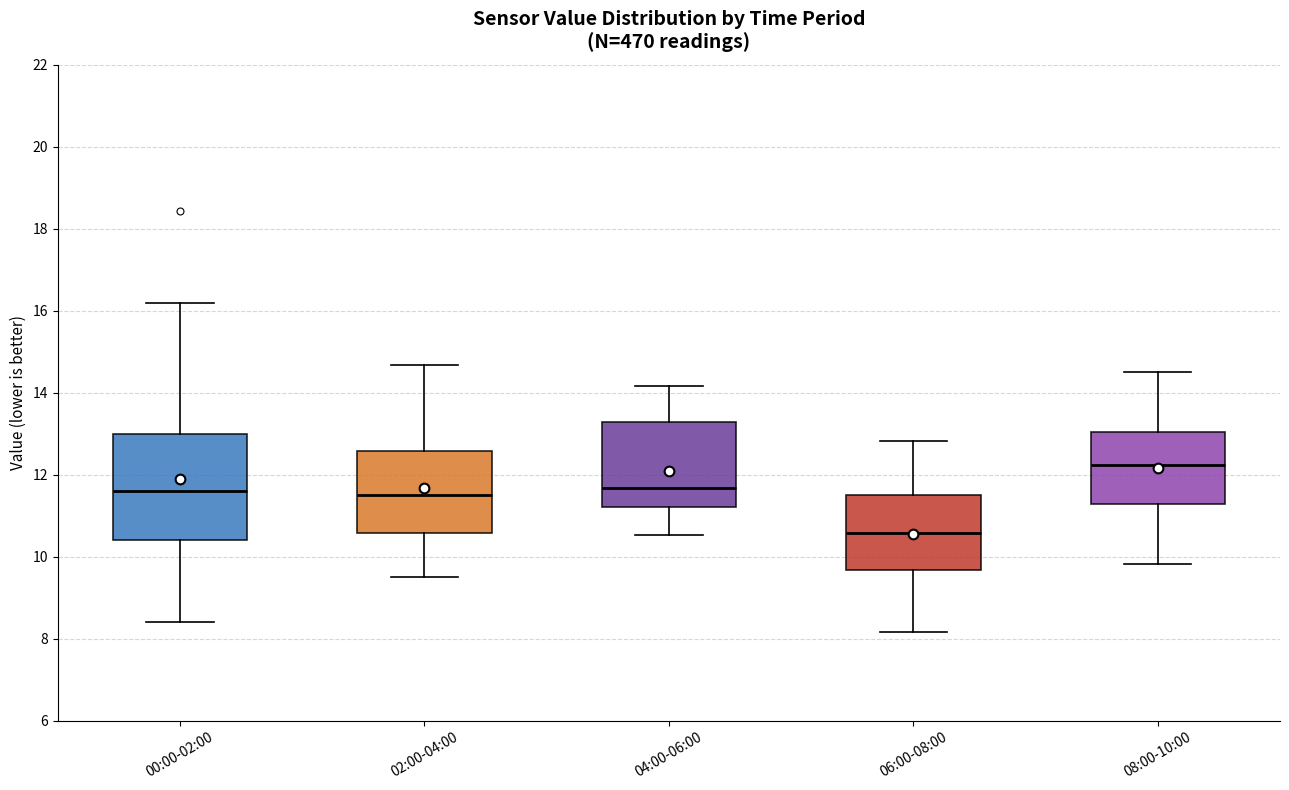

Which box has the highest median line?

08:00-10:00